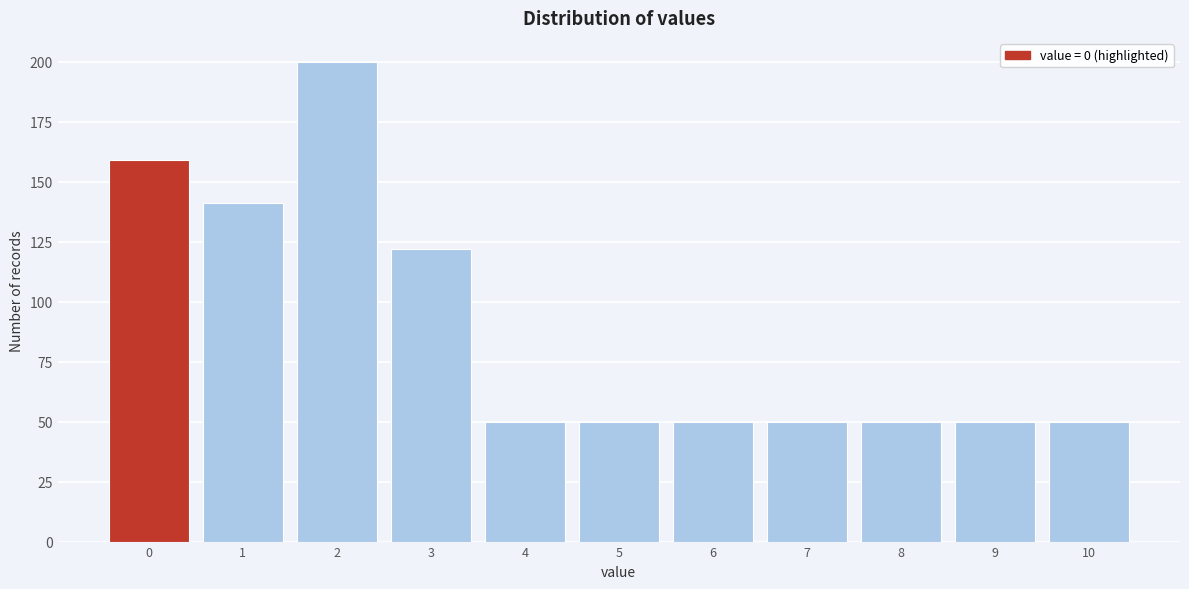

Reading left to right, what are all the values shown in this chart?

159	141	200	122	50	50	50	50	50	50	50